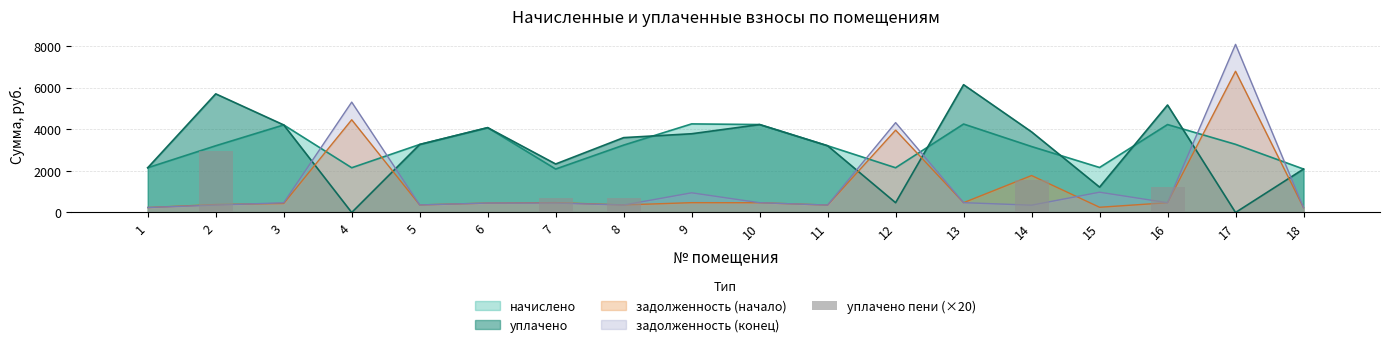

What is the difference between the values at 16 and 11?

1206.6